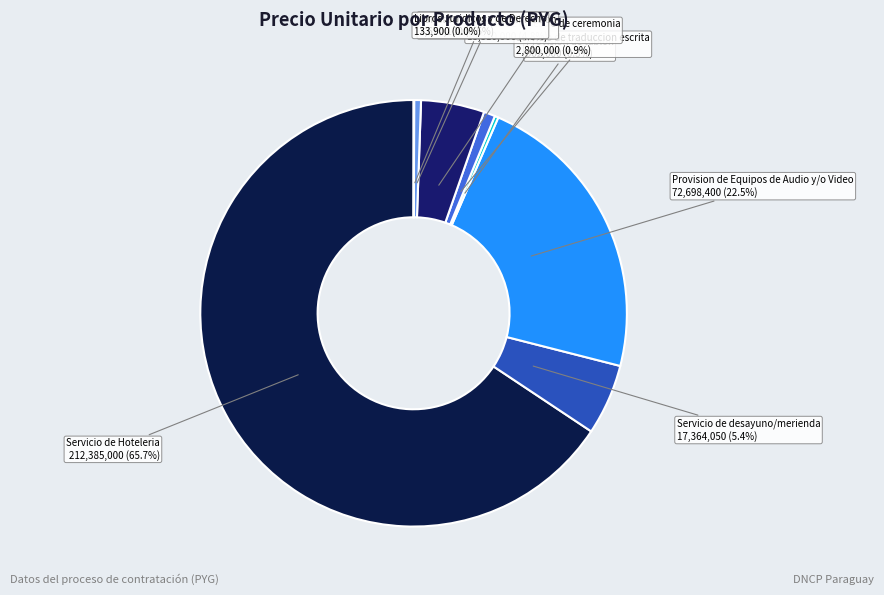

Does any single category account for the majority?

Yes